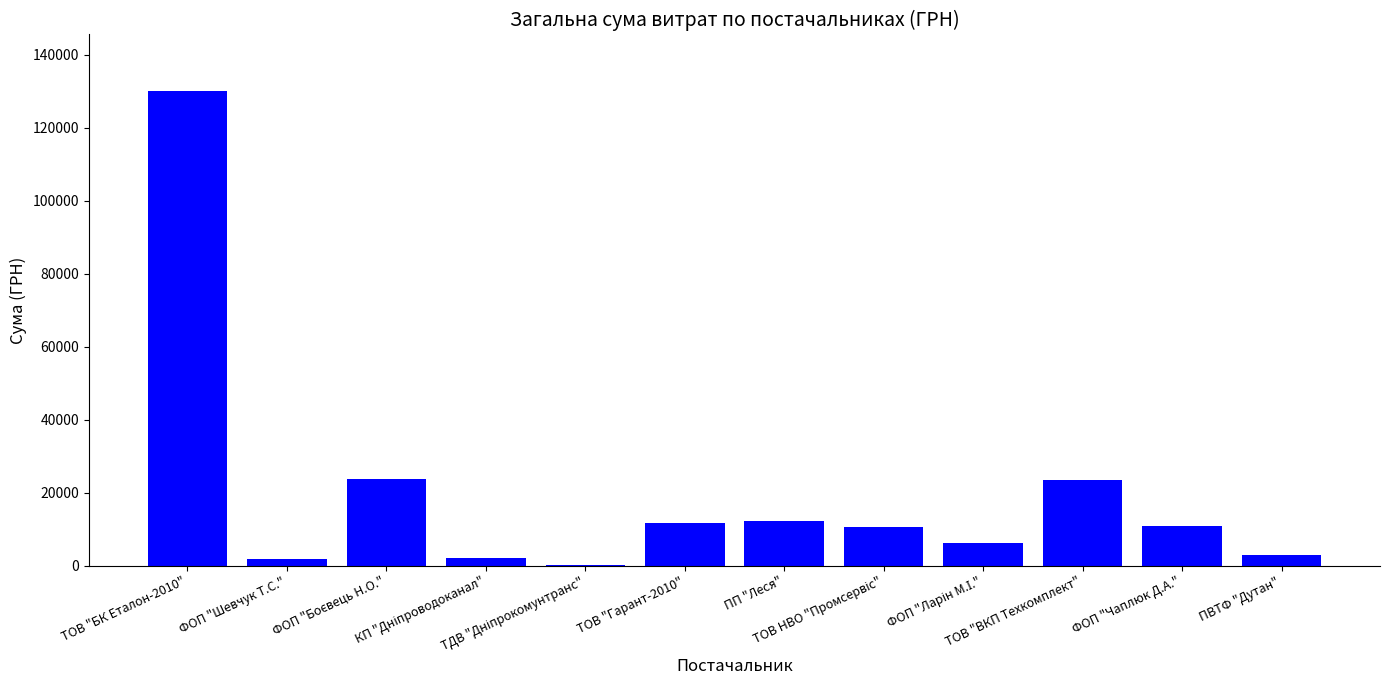

What is the greatest value displayed?

130000.0